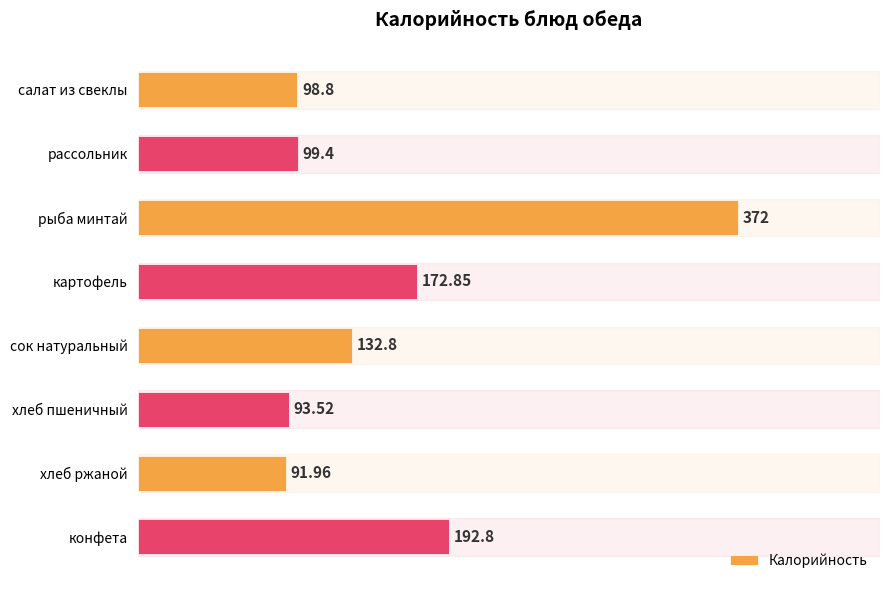

Which category has the highest value across all series?

рыба минтай